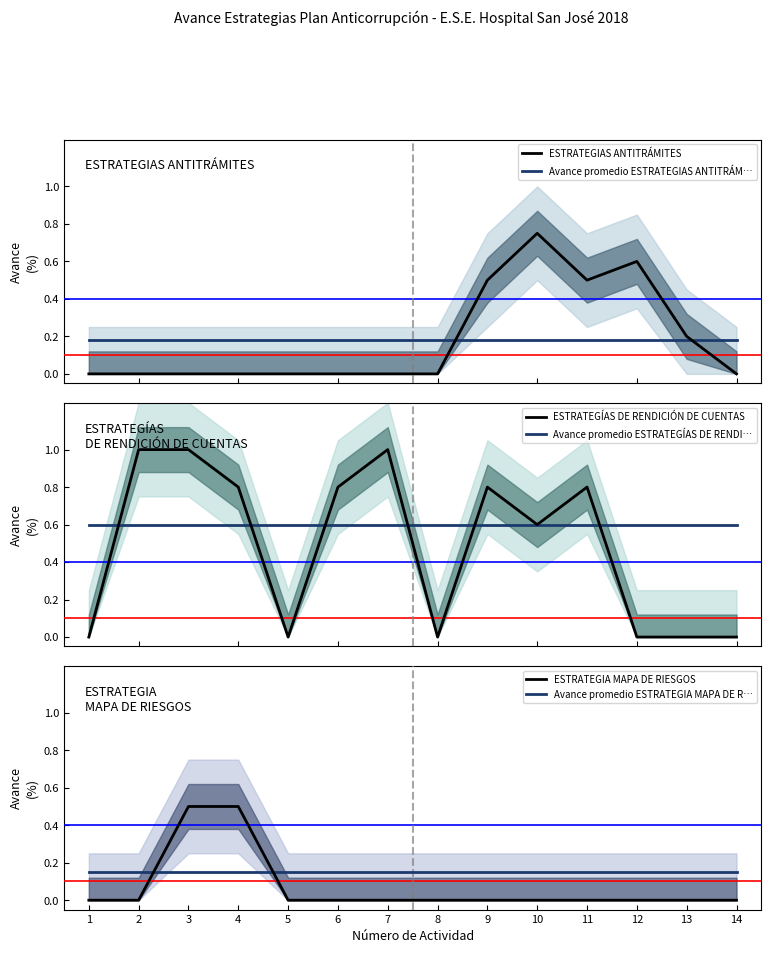

Is it true that ESTRATEGIA MAPA DE RIESGOS equals 0.0 at 1?

True